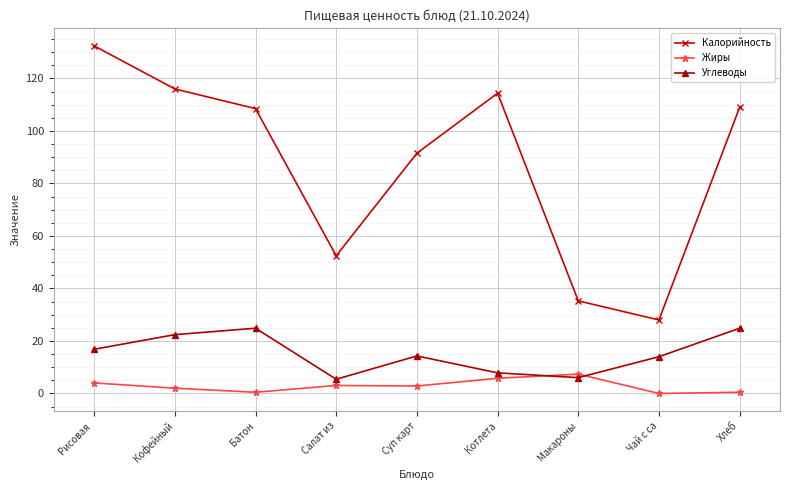

At which category does Калорийность reach its first local valley?

Салат из